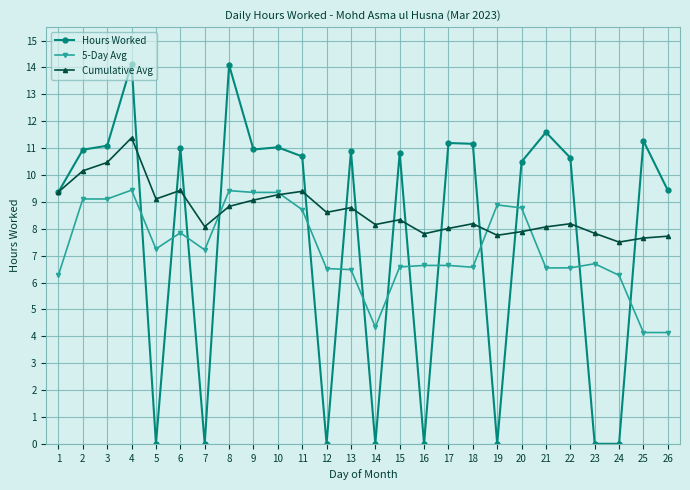

Count the number of categories in the chart.

26